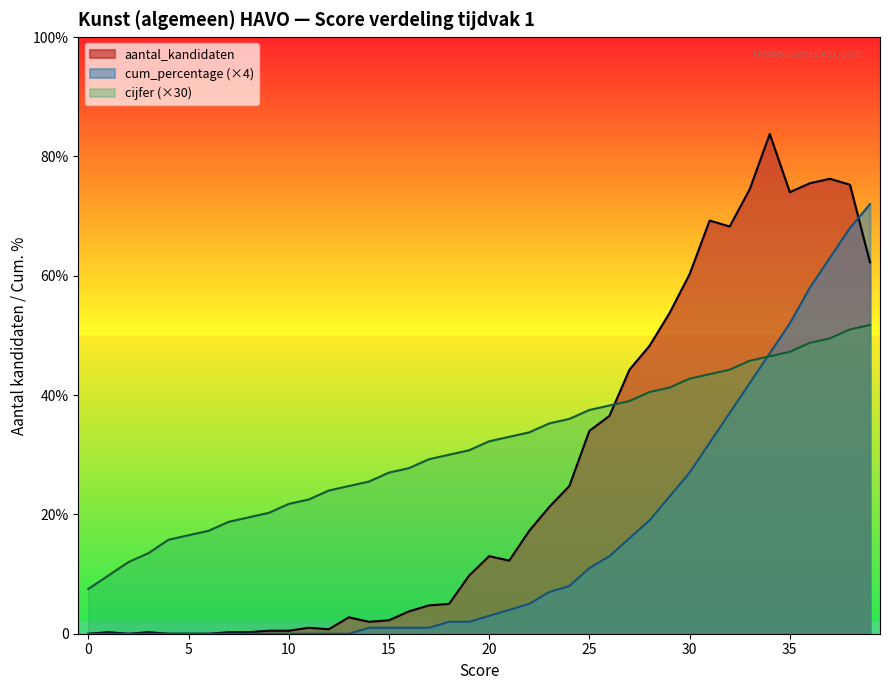

What is the value of the cum_percentage point at the 23rd from the left?

20